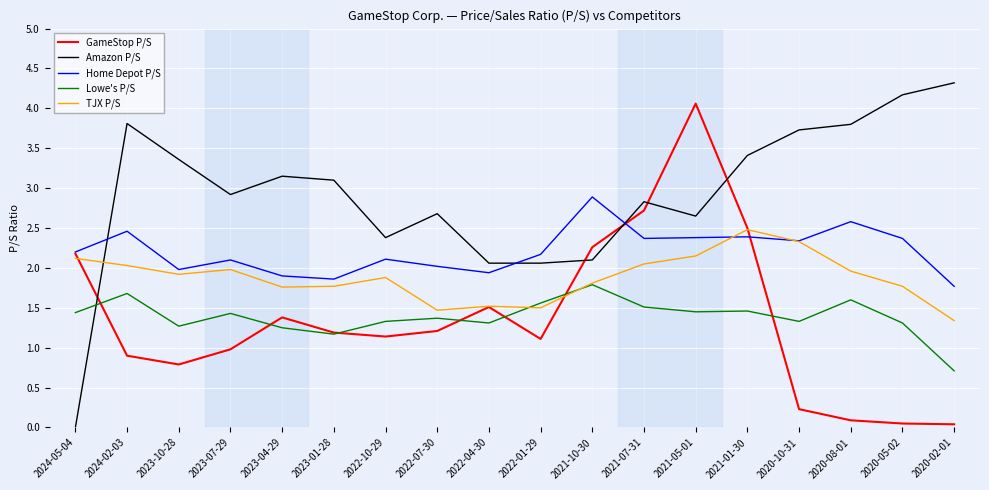

Is it true that Home Depot P/S equals 2.4 at 2021-07-31?

True